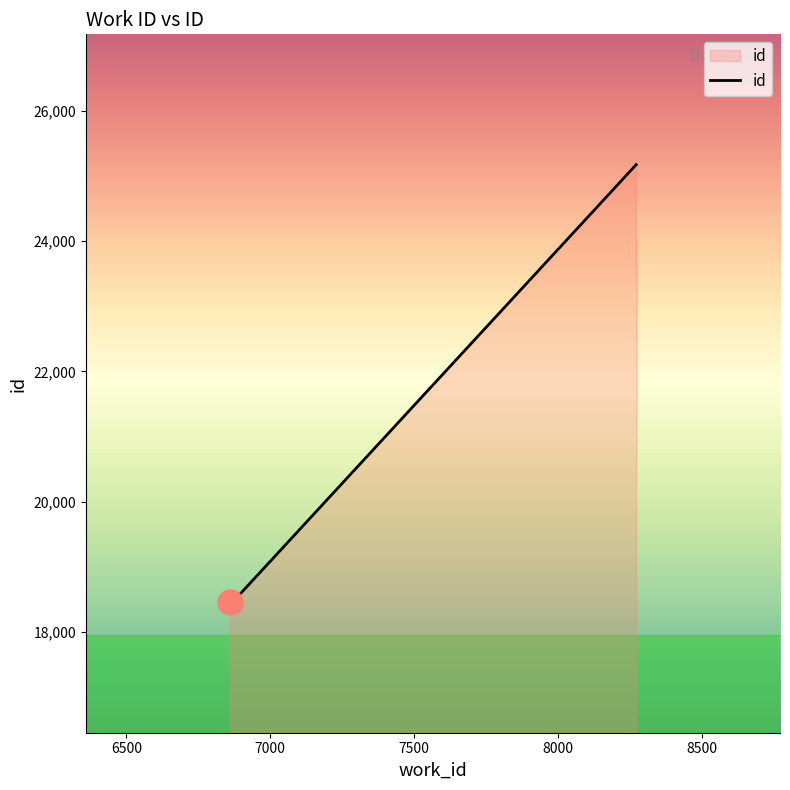

What is the sum of all values?

62133